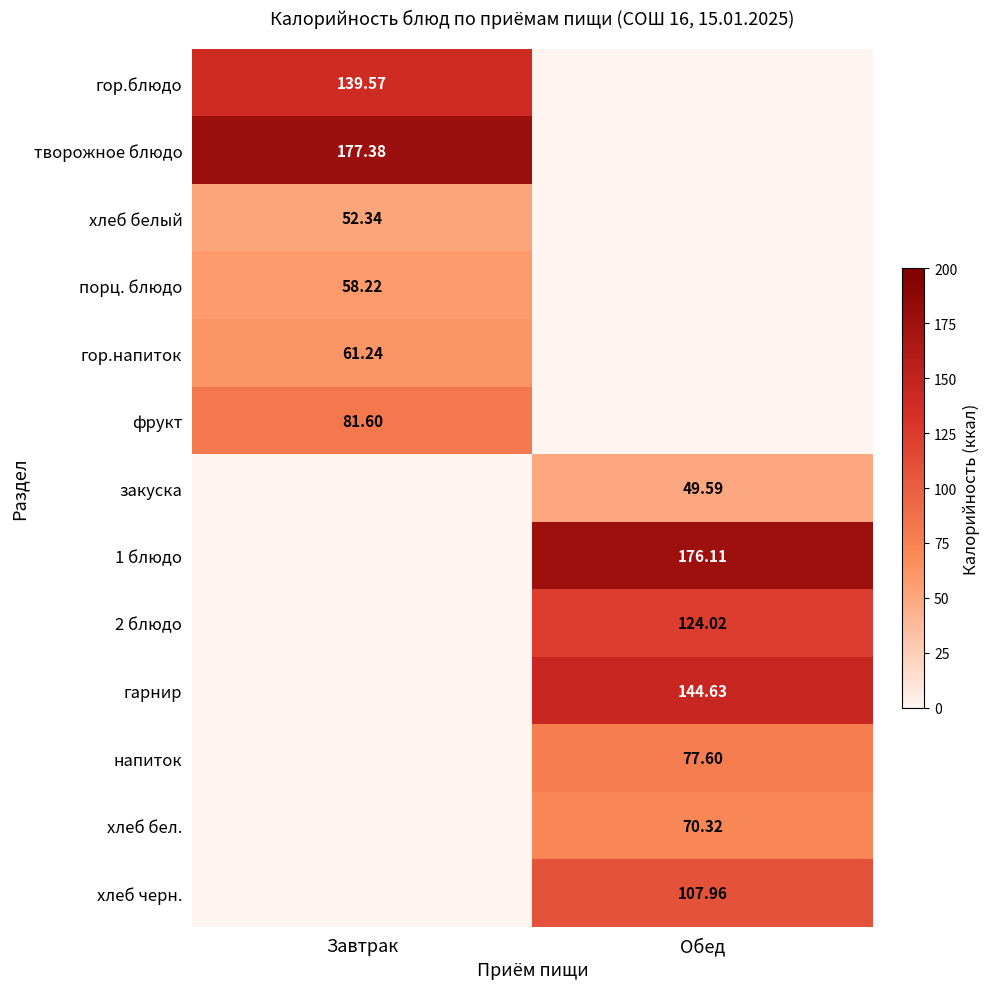

Rank the series at Обед from highest to lowest value.

1 блюдо, гарнир, 2 блюдо, хлеб черн., напиток, хлеб бел., закуска, гор.блюдо, творожное блюдо, хлеб белый, порц. блюдо, гор.напиток, фрукт